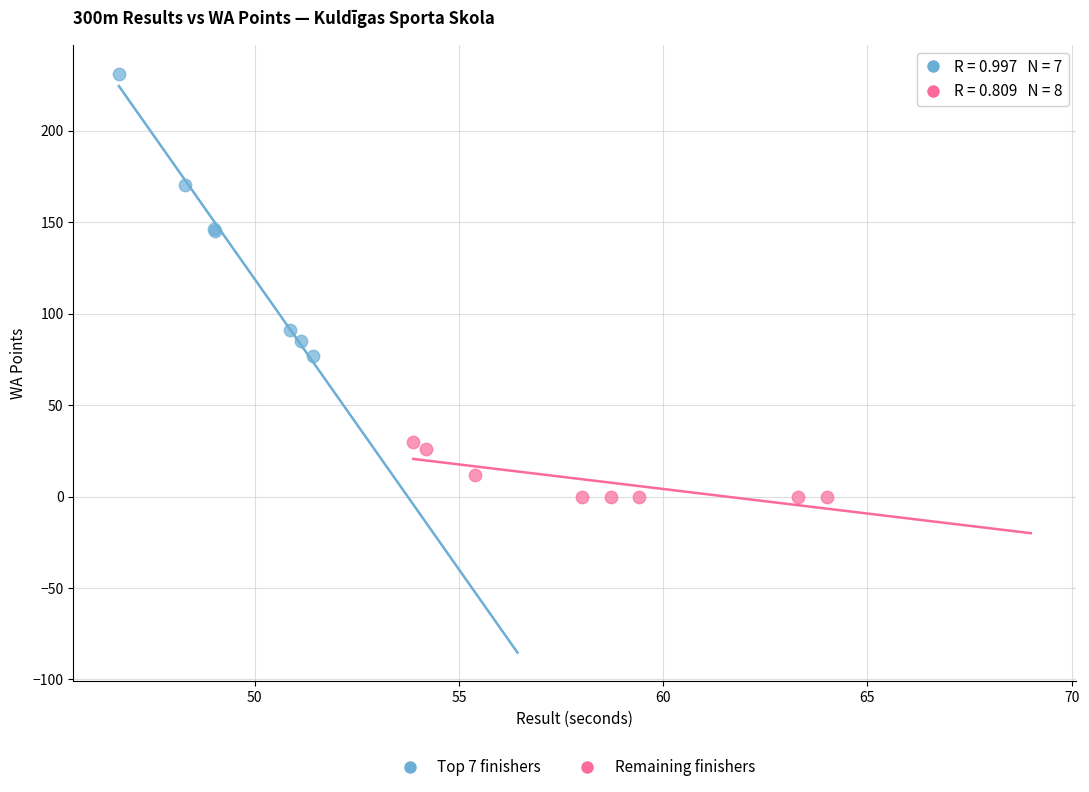

Which series reaches the maximum Y coordinate?

Top 7 finishers